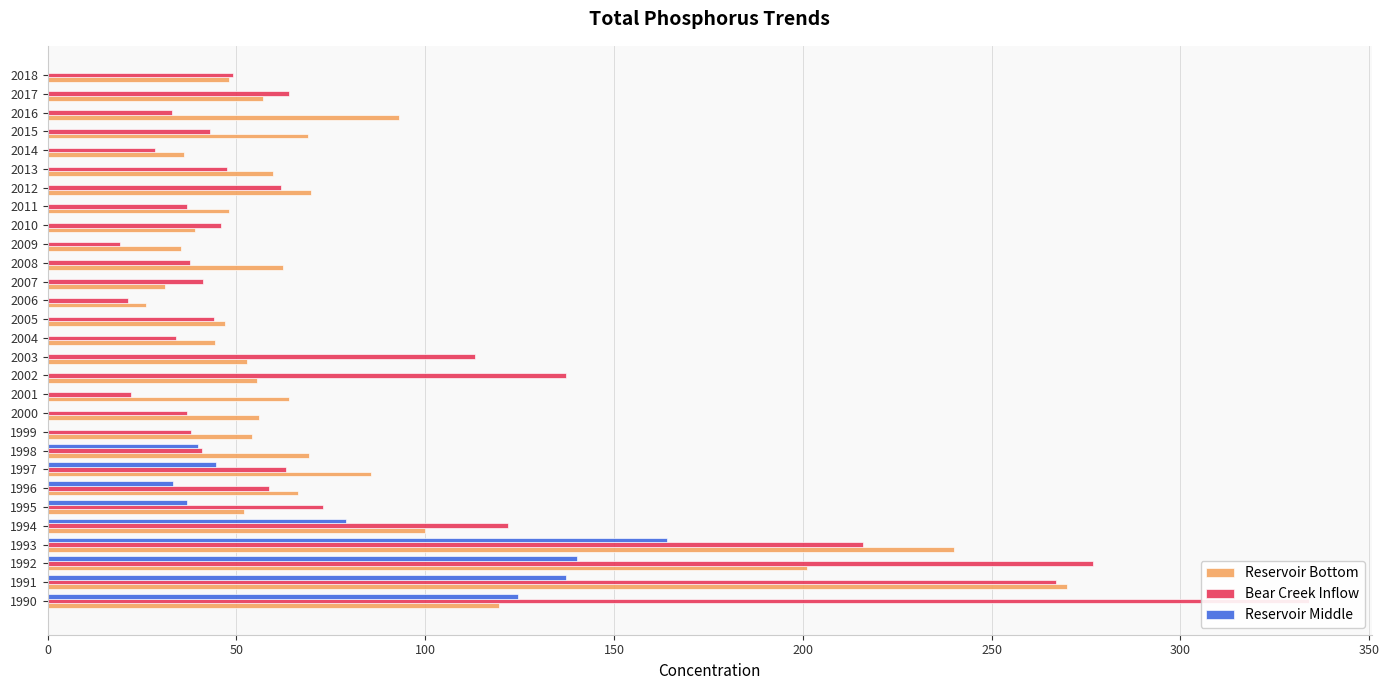

What is the difference between the Reservoir Bottom values at 2001 and 2010?

25.1